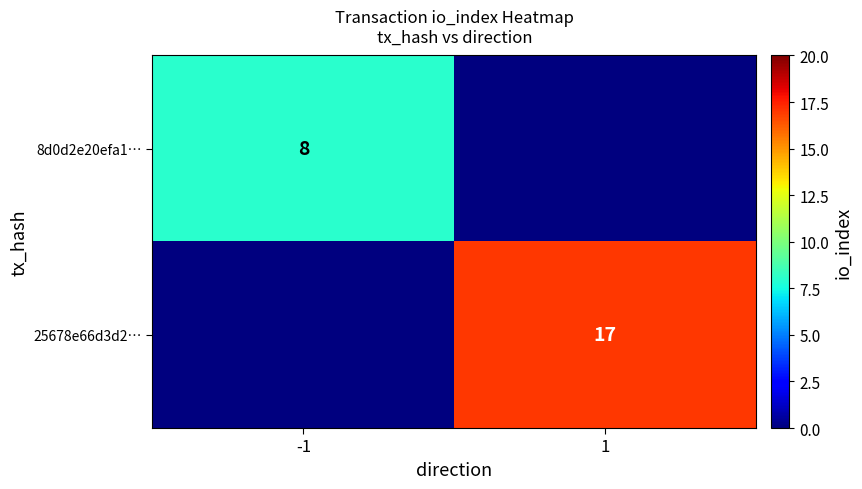

Is the value of 25678e66d3d2… at 1 greater than the value of 8d0d2e20efa1… at -1?

Yes